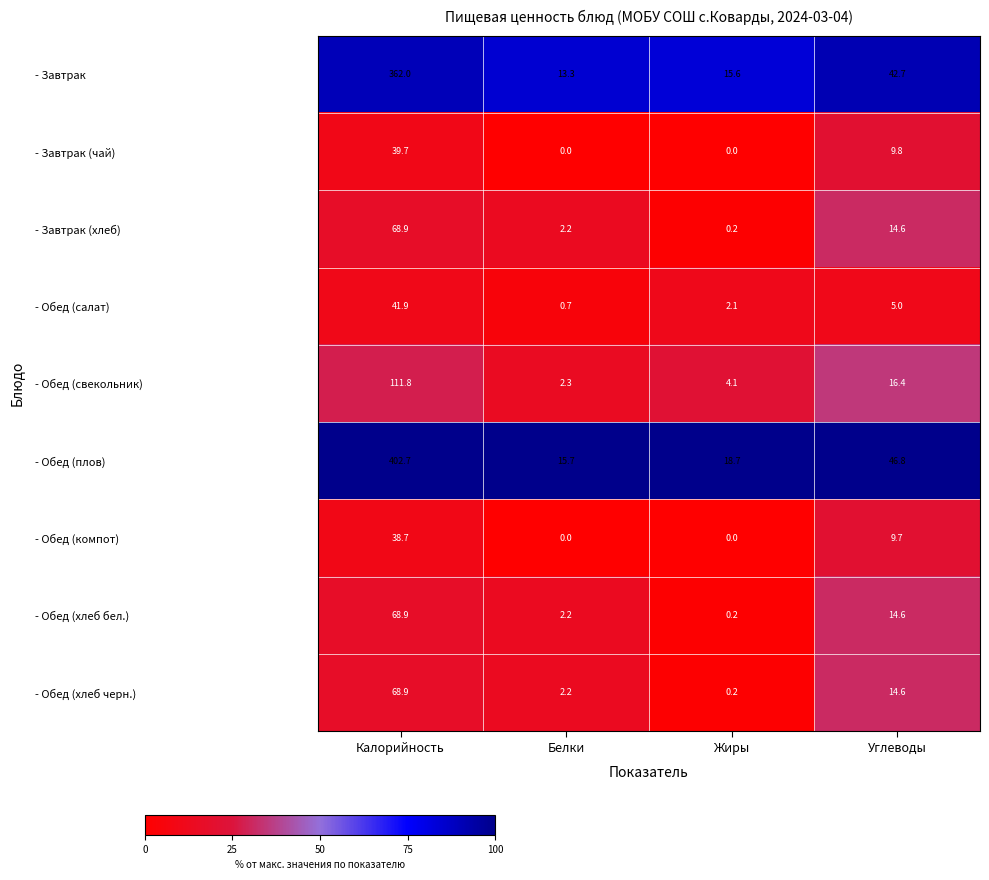

The - Завтрак (хлеб) series shows 14.6 at Углеводы. True or false?

True